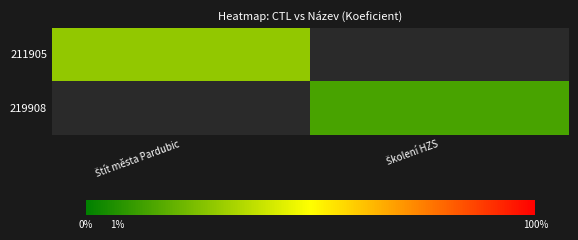

List the labels in order of 219908 value, smallest first.

Štít města Pardubic, Školení HZS